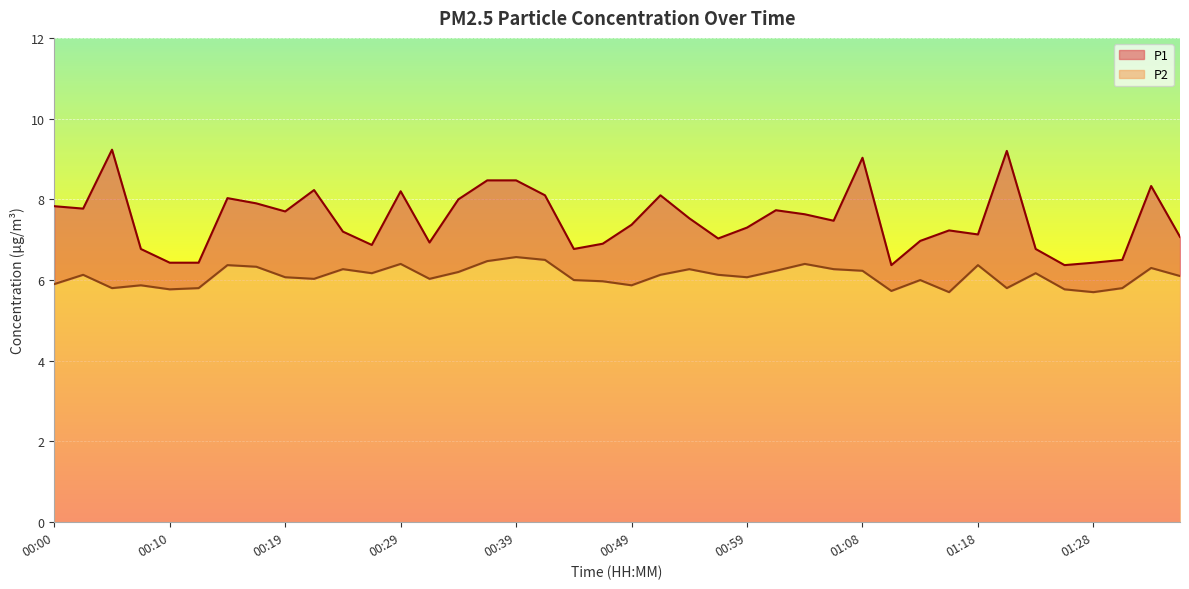

True or false: P2 and P1 cross at least once.

False